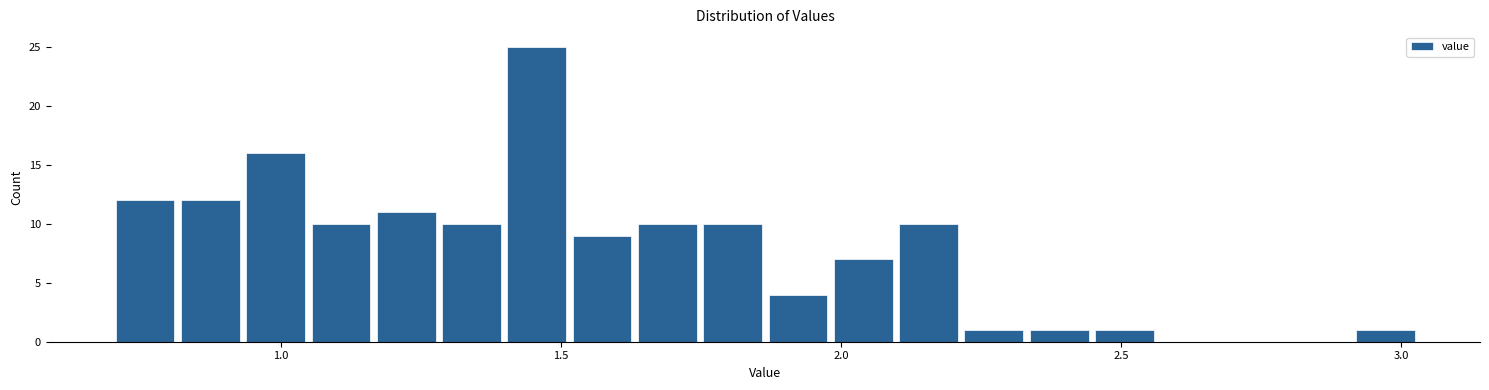

Around what value on the x-axis is the tallest bar? Give the approximate position of its centre, as read against the axis.

1.45